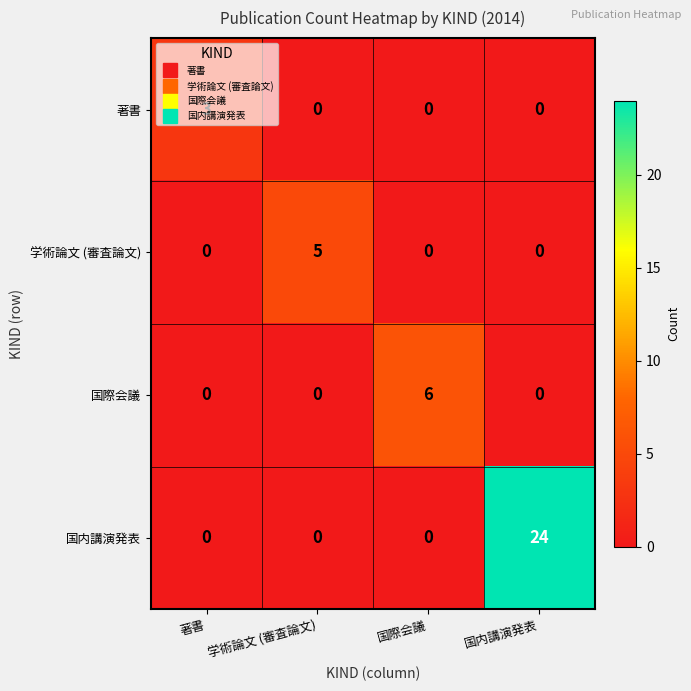

Which series changed the most between 学術論文 (審査論文) and 国内講演発表?

国内講演発表